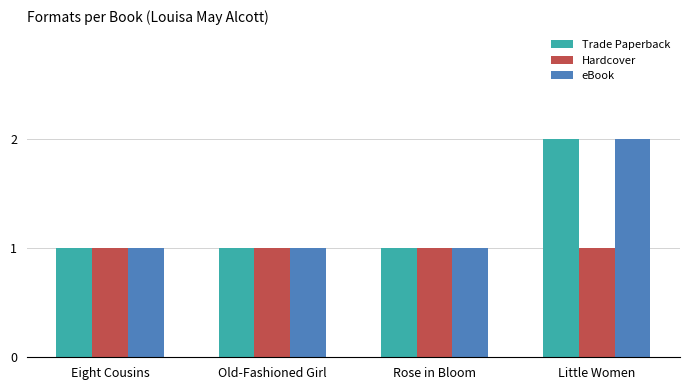

What is the label of the 2nd bar from the right?

Rose in Bloom